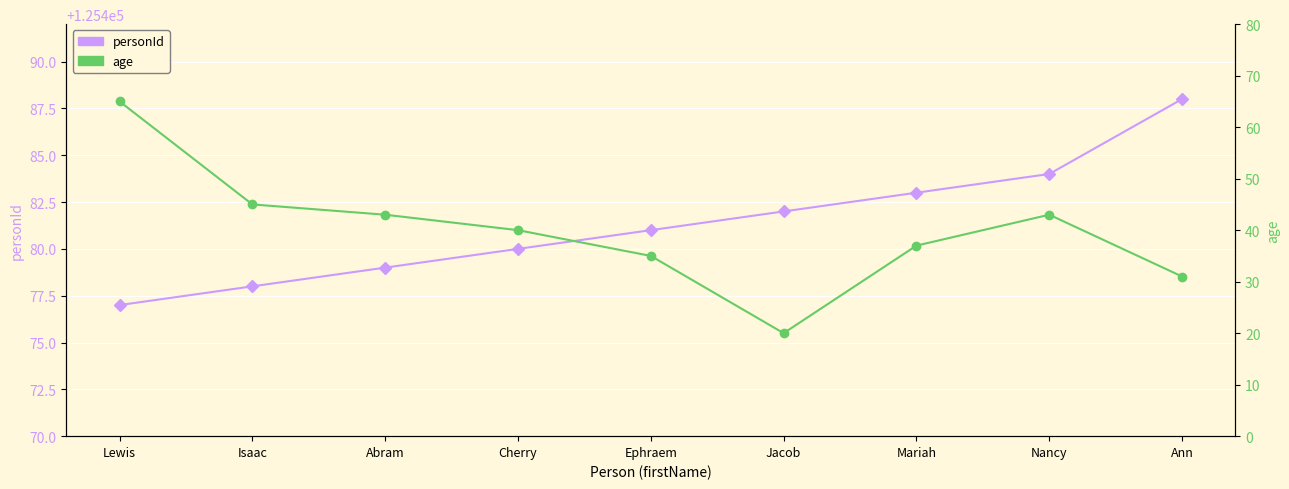

What is the label of the 6th point from the left?

Jacob